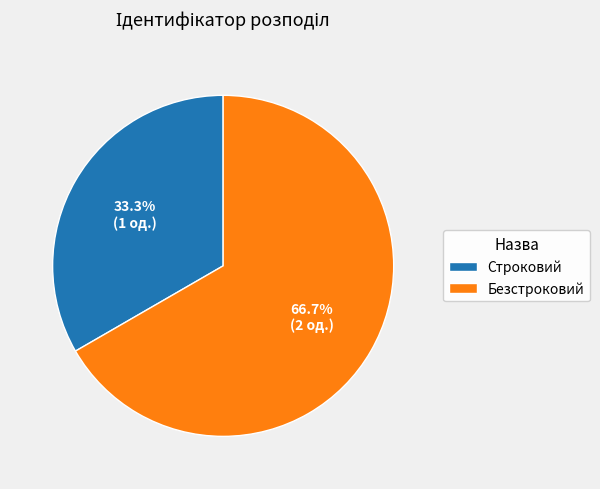

Is there a majority slice in this chart?

Yes